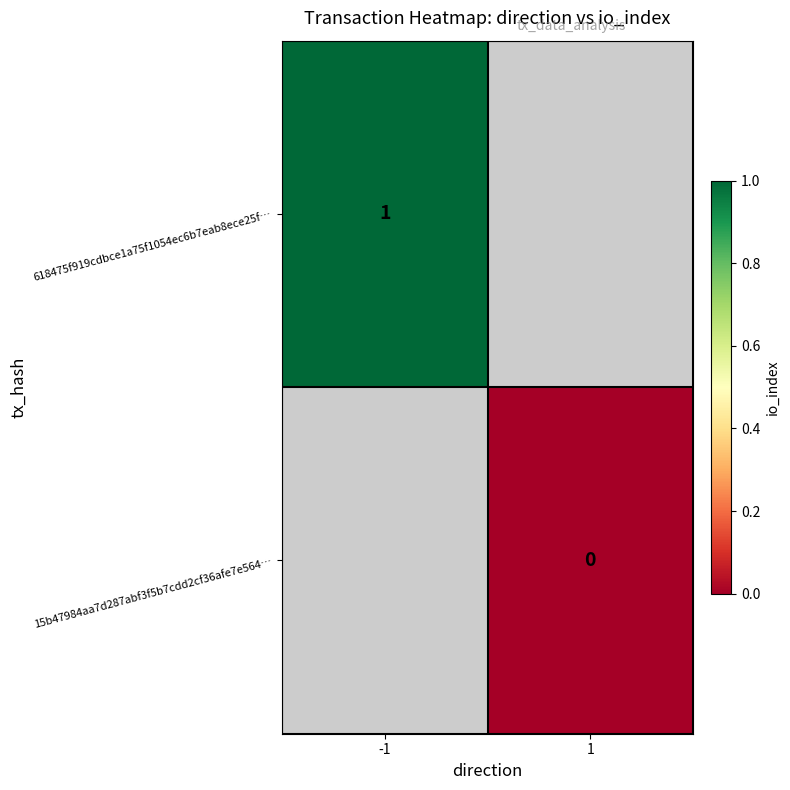

Which has a higher value, 1 or -1?

-1